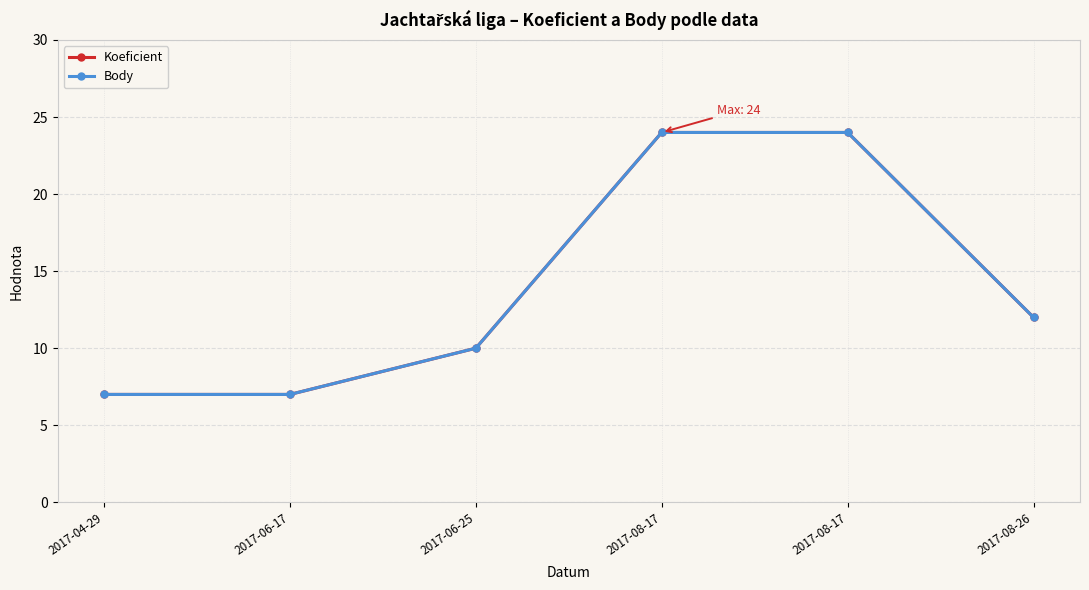

Is this an area chart (filled region under the line)?

No